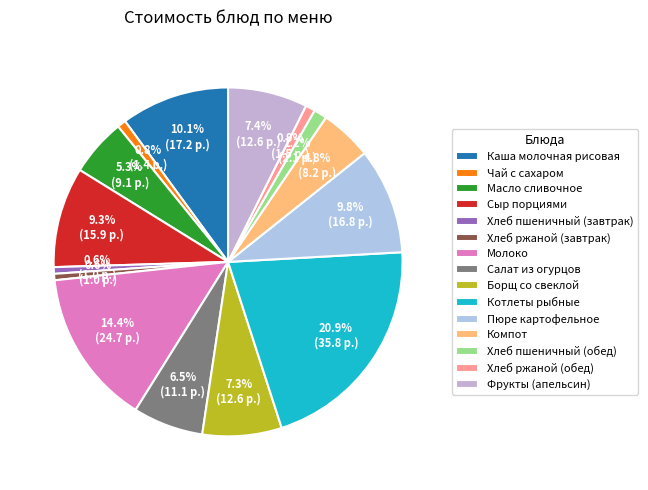

Count the number of slices in the pie.

15